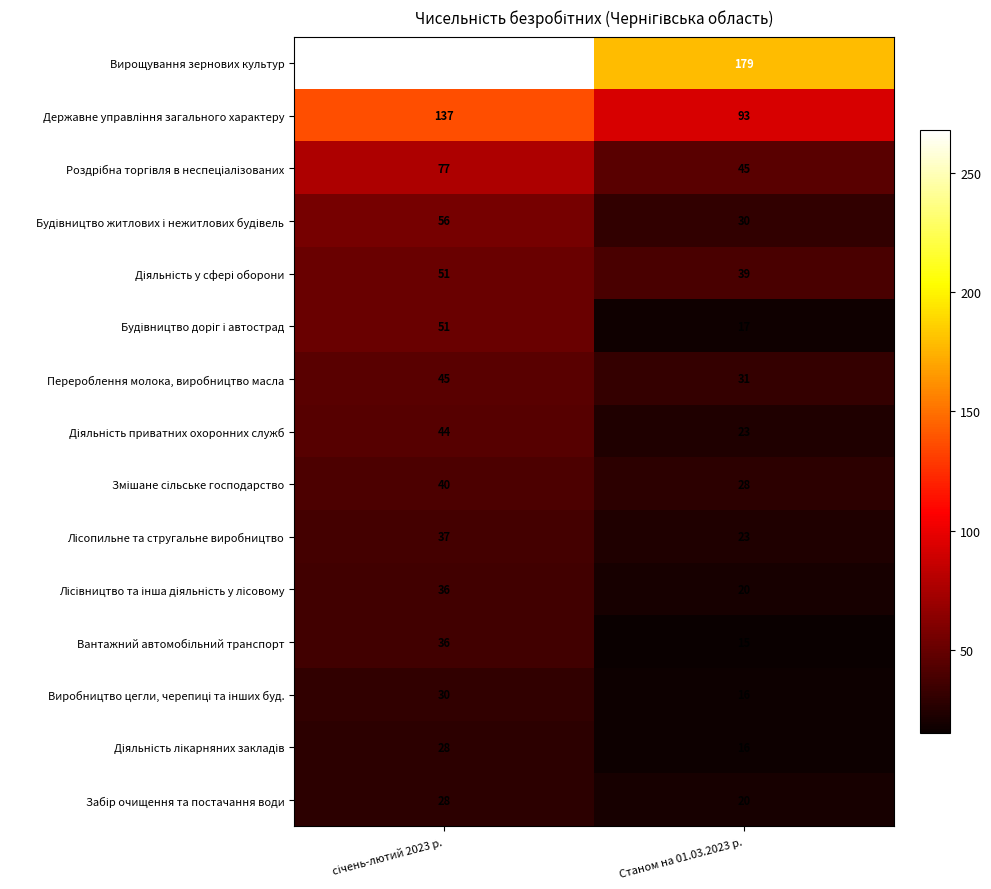

Which series has the largest total across all categories?

Вирощування зернових культур